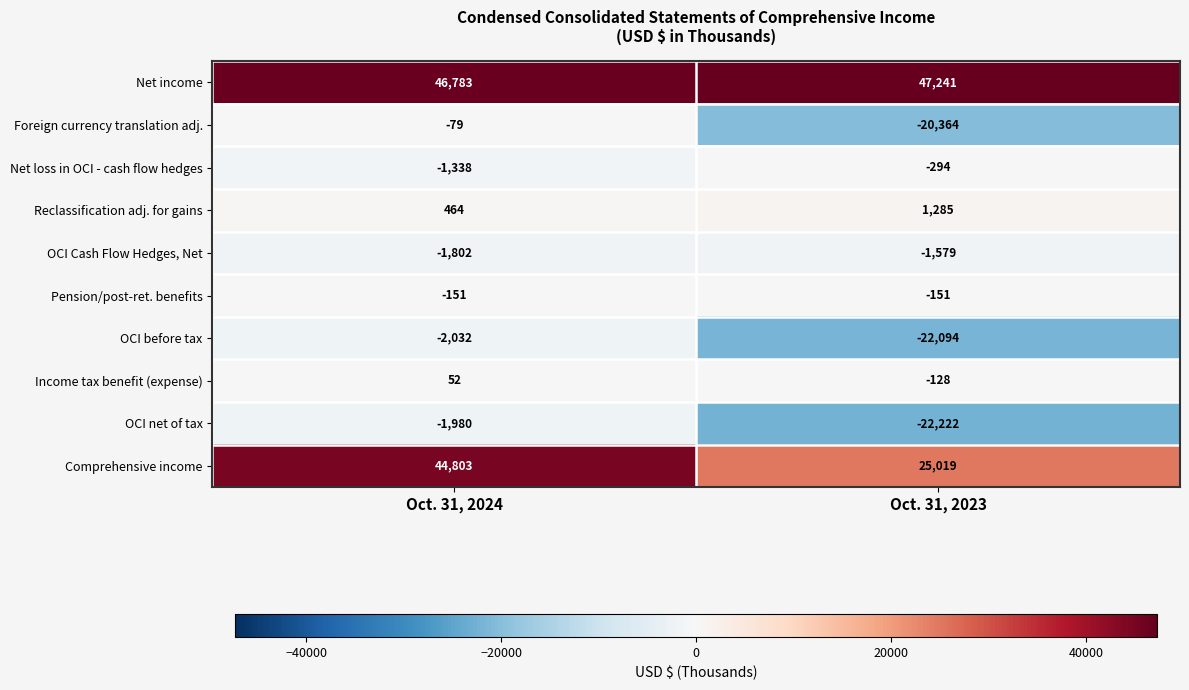

Is the value of Income tax benefit (expense) at Oct. 31, 2024 greater than the value of Net loss in OCI - cash flow hedges at Oct. 31, 2023?

Yes